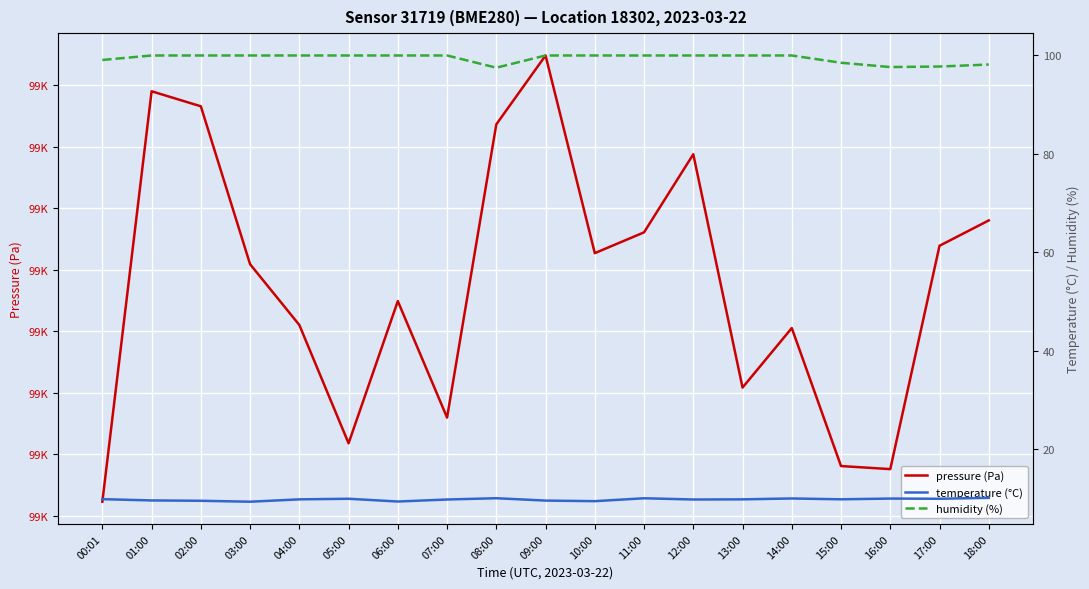

How many lines are shown in the chart?

3